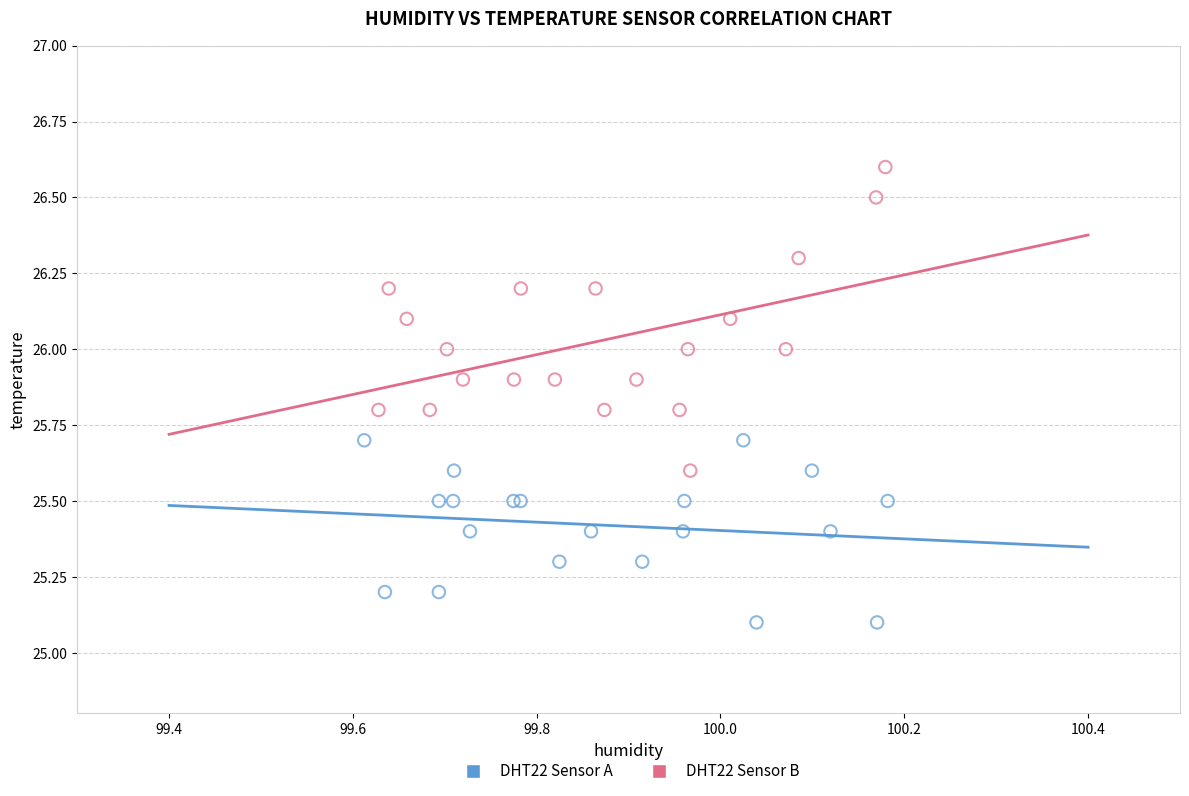

What are all the series names shown in the legend?

DHT22 Sensor A, DHT22 Sensor B